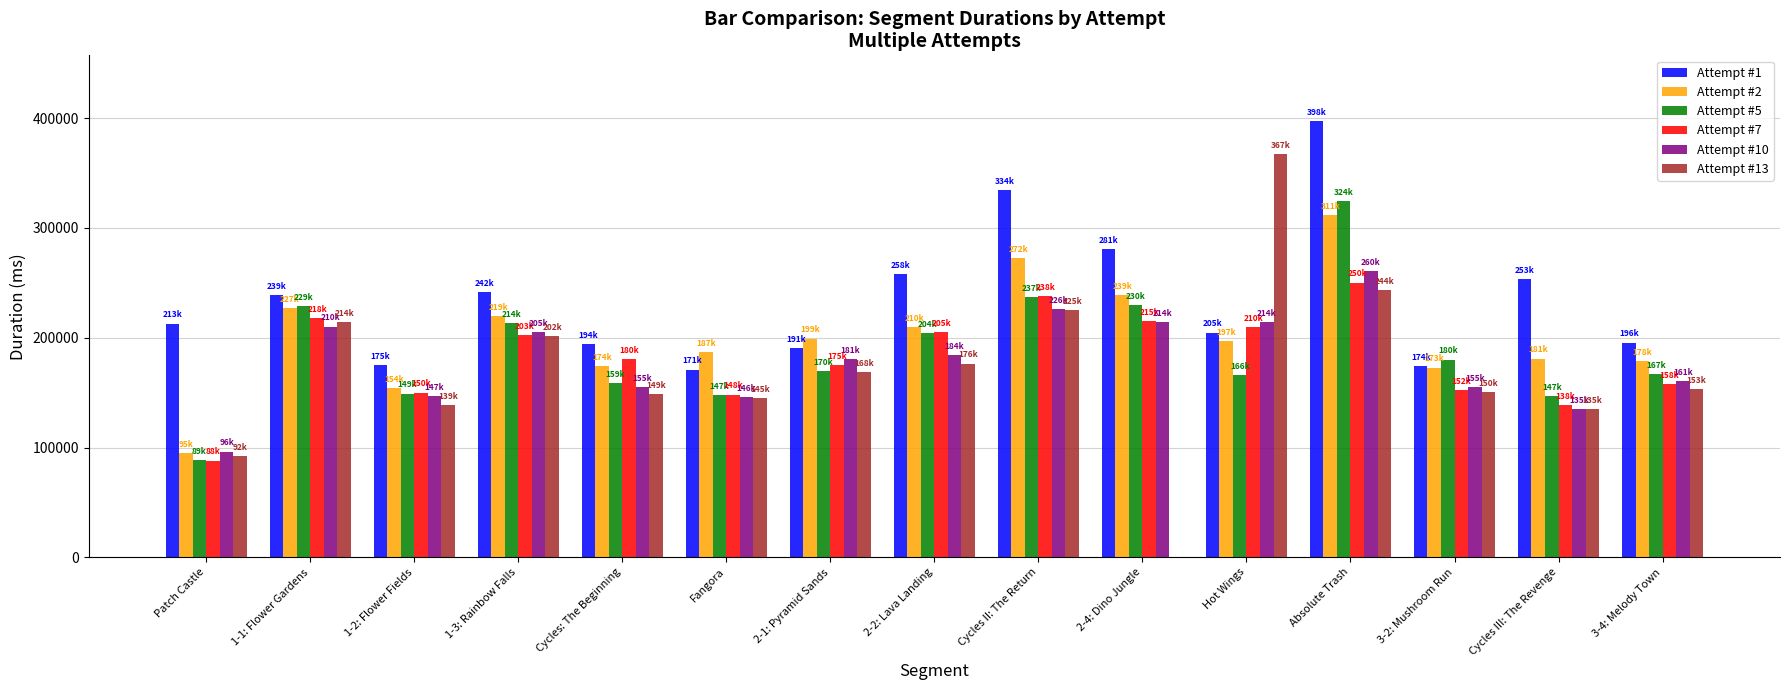

Between 1-2: Flower Fields and Cycles II: The Return, which series saw the biggest shift?

Attempt #1